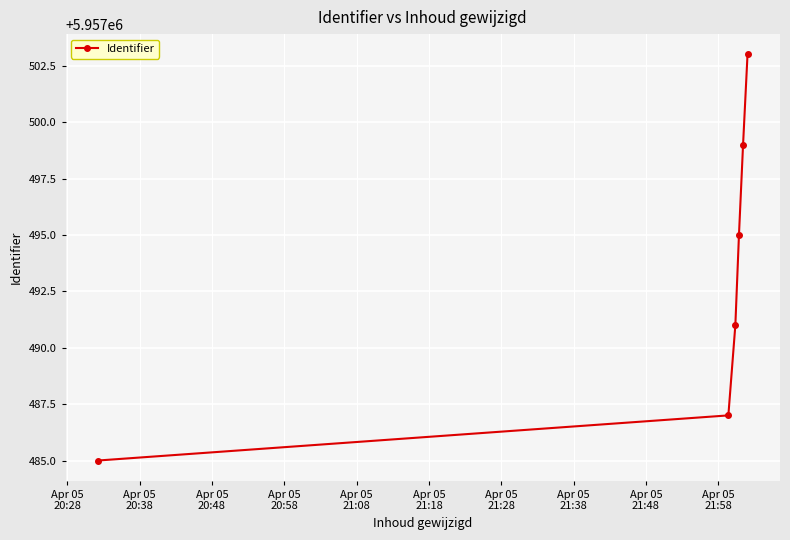

True or false: the data has more than 2 interior local peaks.

False